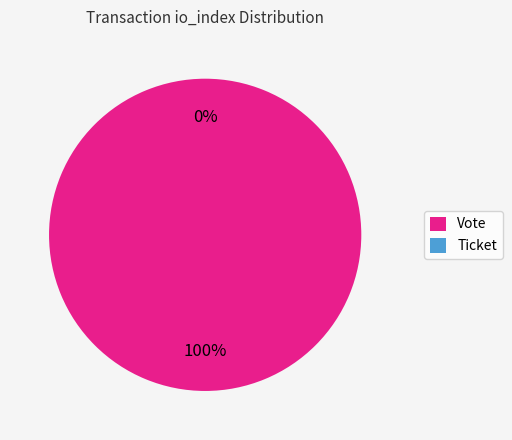

Which slice is the largest?

Vote